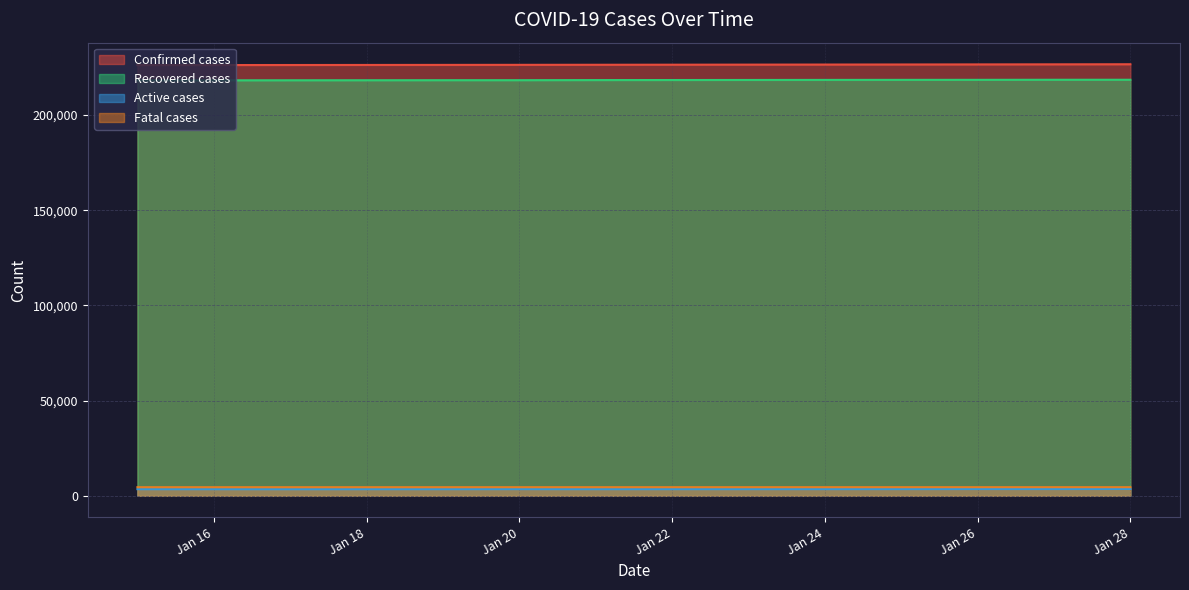

What is the greatest value displayed?

226631